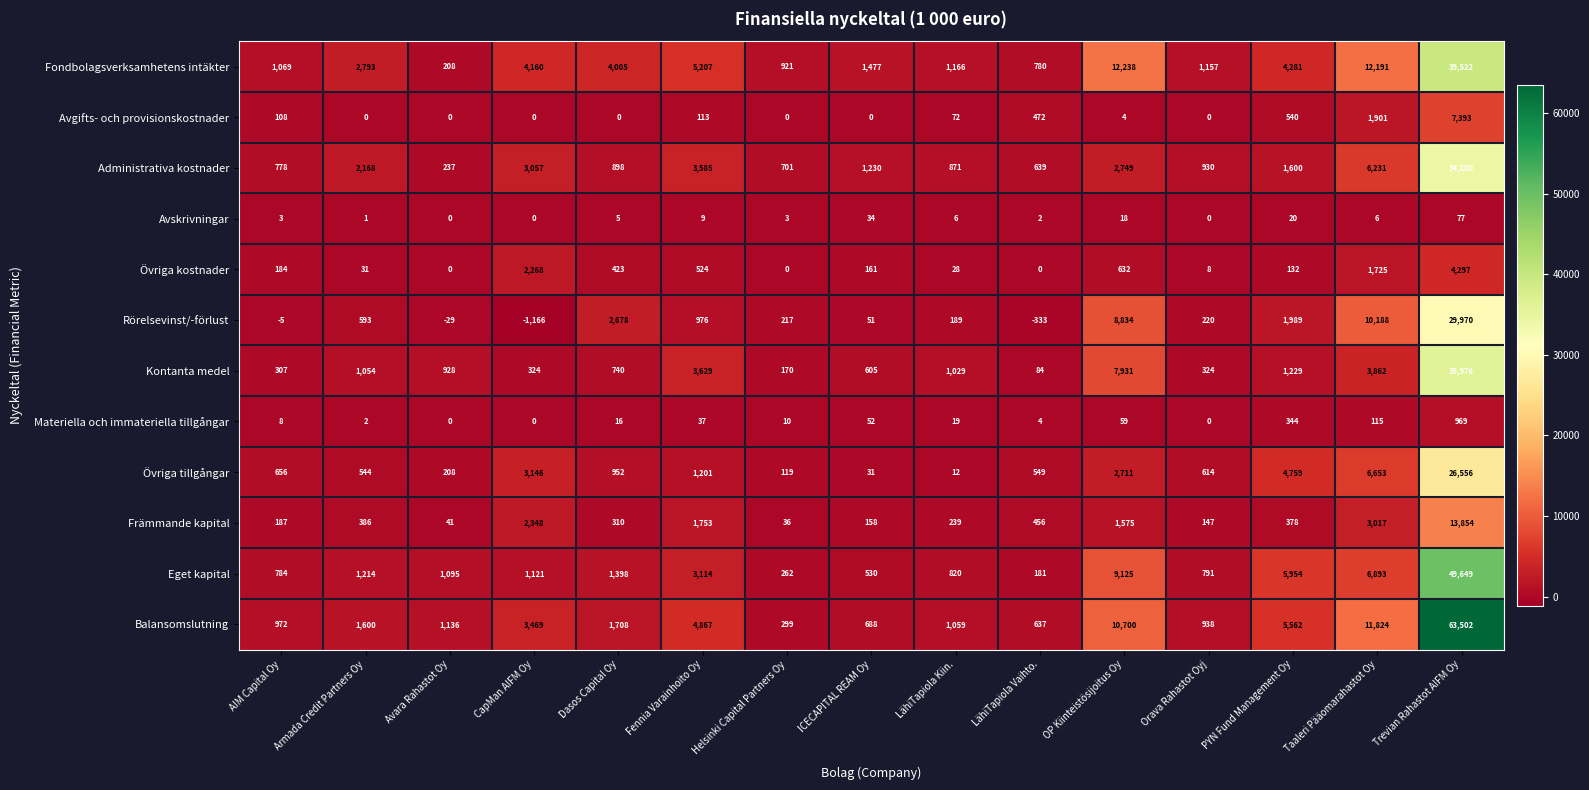

What is the difference between the highest and lowest values at Armada Credit Partners Oy?

2793